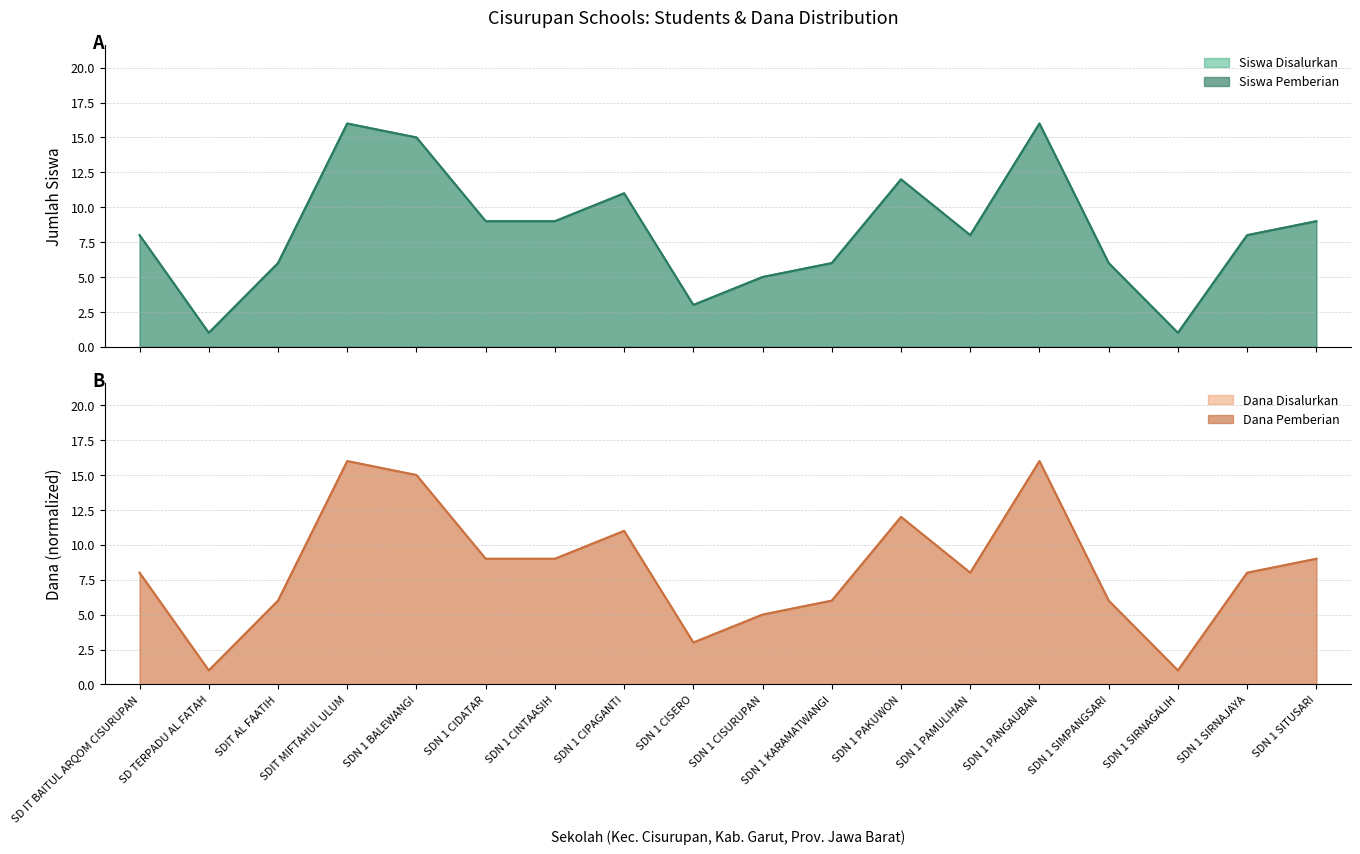

Does the chart have visible grid lines?

Yes